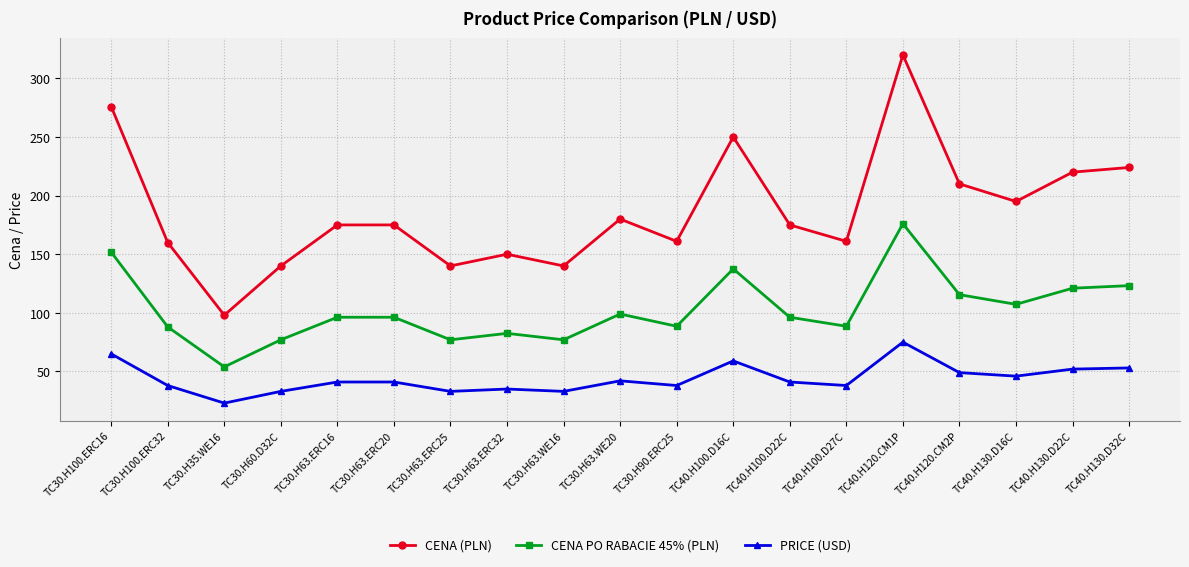

Which series changed the most between TC30.H63.WE16 and TC40.H130.D22C?

CENA (PLN)